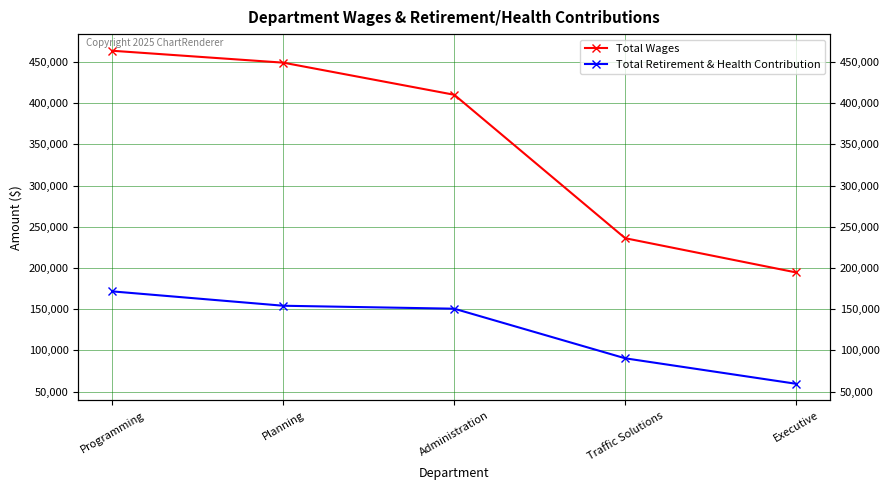

What is the approximate value of Total Retirement & Health Contribution at Traffic Solutions, to the nearest 100?

90400